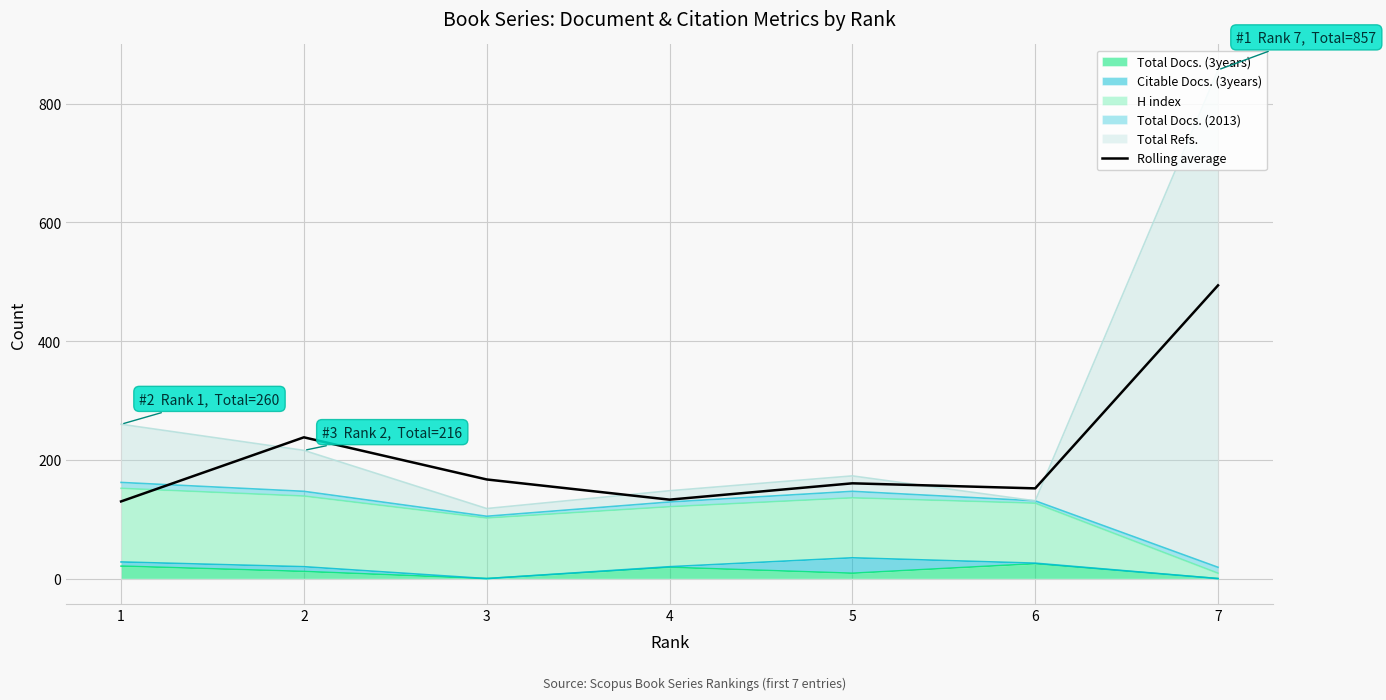

What is the difference between the second highest and minimum values?

108.0